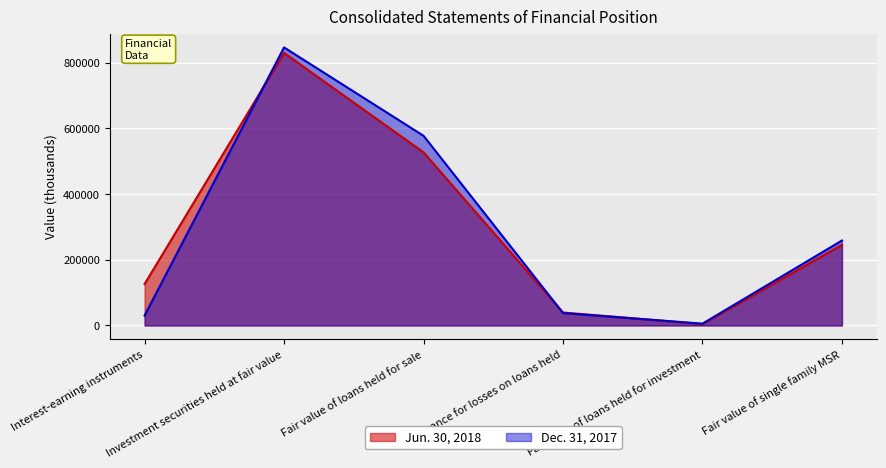

What is the greatest value displayed?

846268